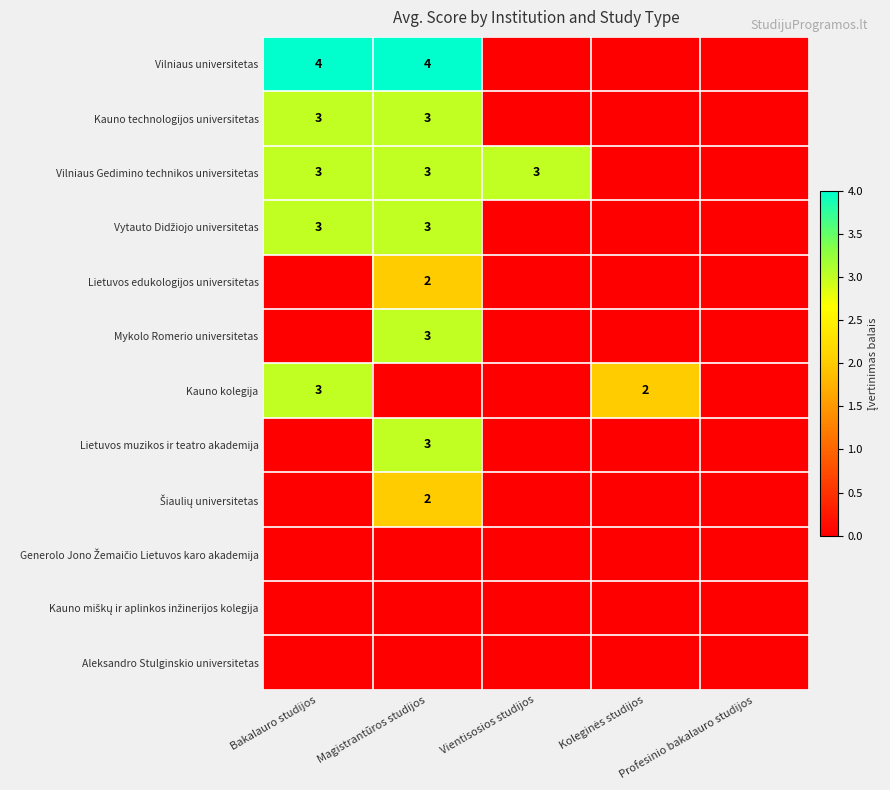

At which label does Kauno technologijos universitetas reach its minimum?

Vientisosios studijos